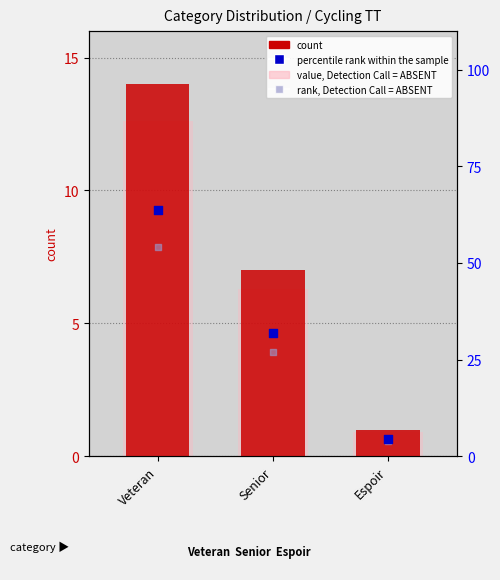

Which series reaches the maximum Y coordinate?

percentile rank within the sample